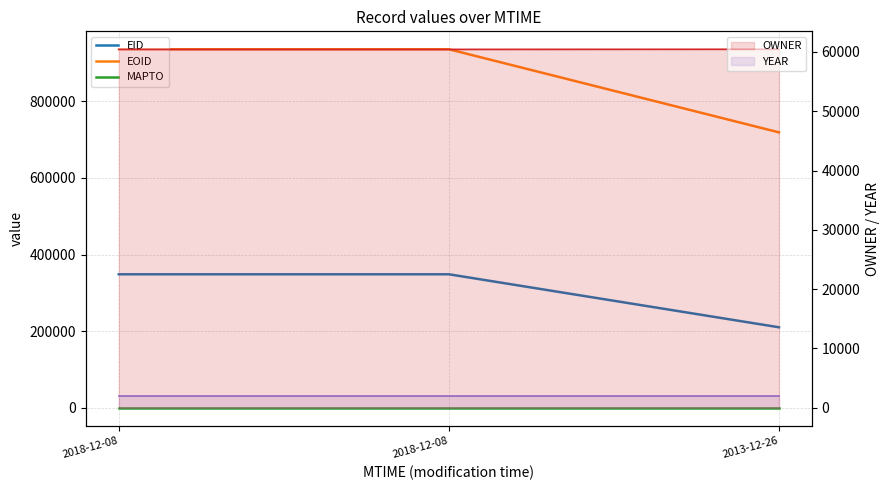

What is the label of the 1st point from the left?

2018-12-08